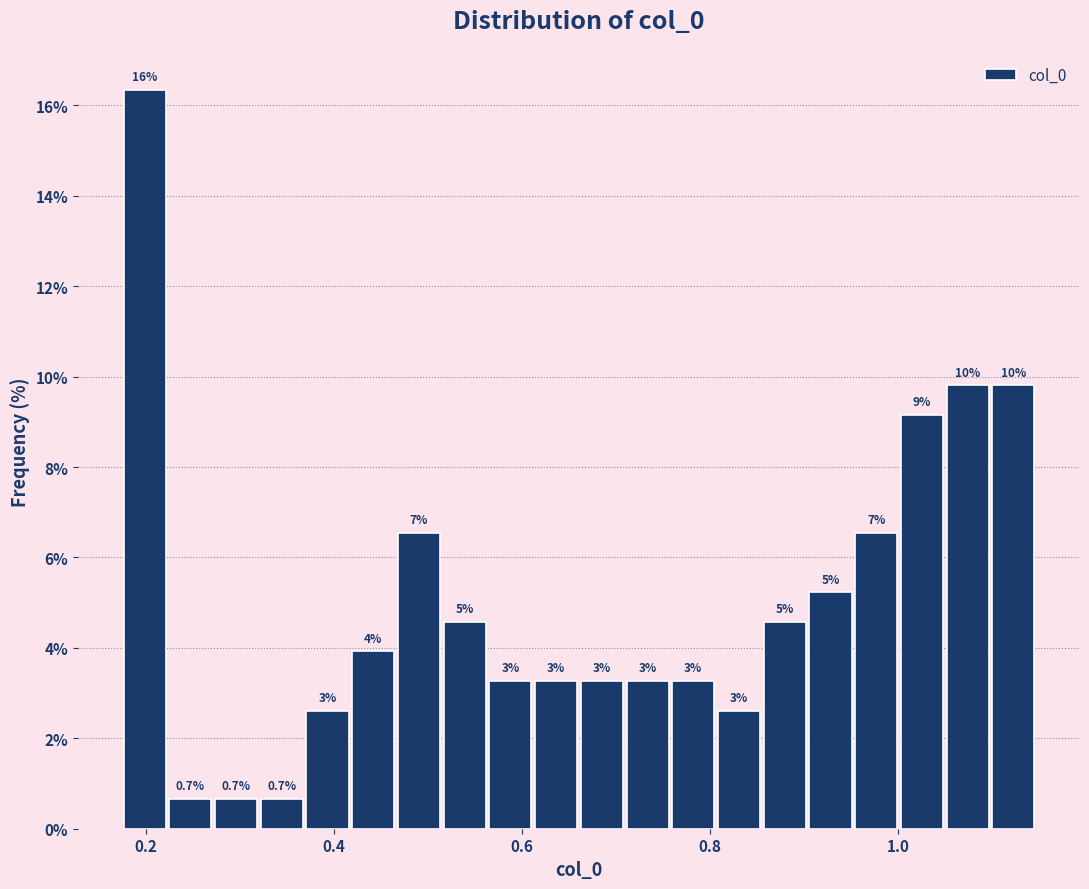

Around what value on the x-axis is the tallest bar? Give the approximate position of its centre, as read against the axis.

0.20